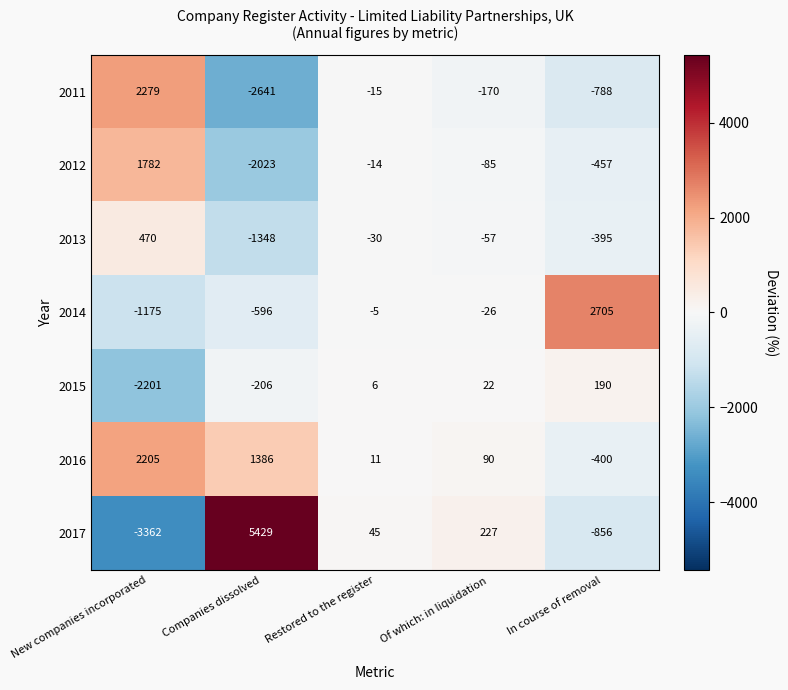

What is the sum of the 2016 values at New companies incorporated and In course of removal?

1805